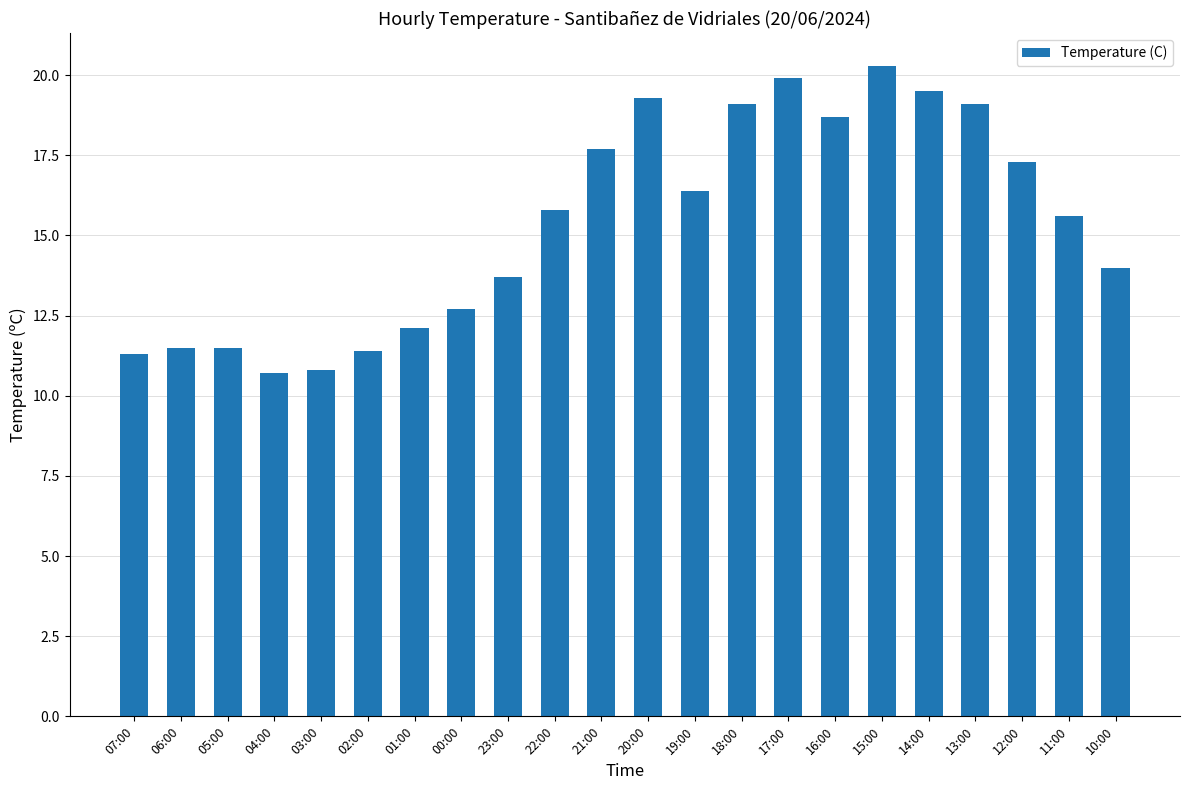

What is the smallest value displayed?

10.7